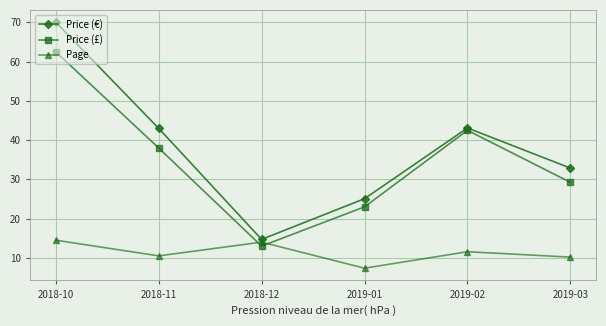

What value does the Price (£) series have at 2019-02?

42.5